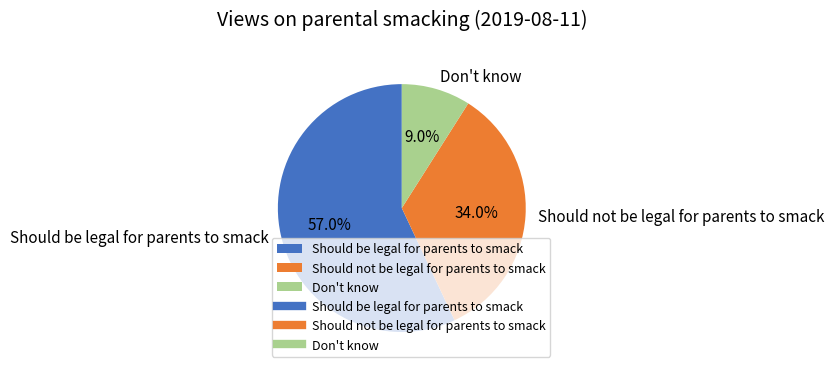

Which category has the biggest portion of the pie?

Should be legal for parents to smack